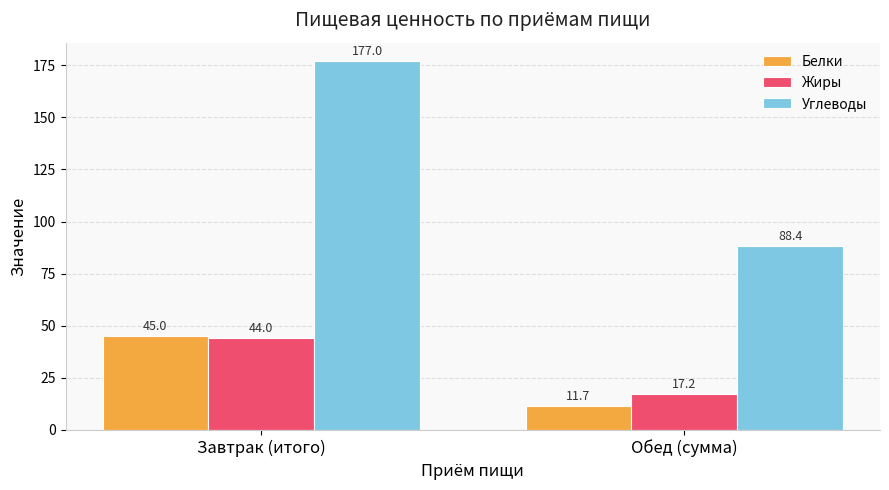

What position from the left is Завтрак (итого)?

1